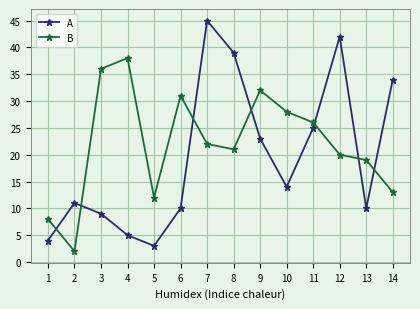

True or false: A and B cross at least once.

True